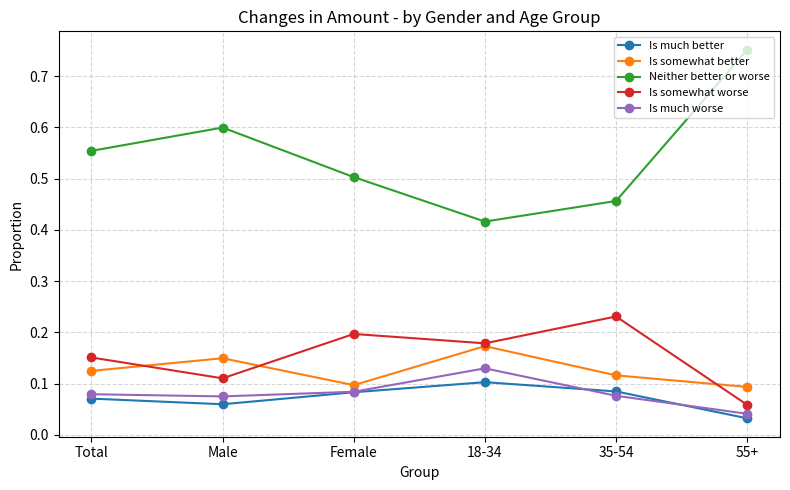

At which label does Is much better reach its minimum?

55+